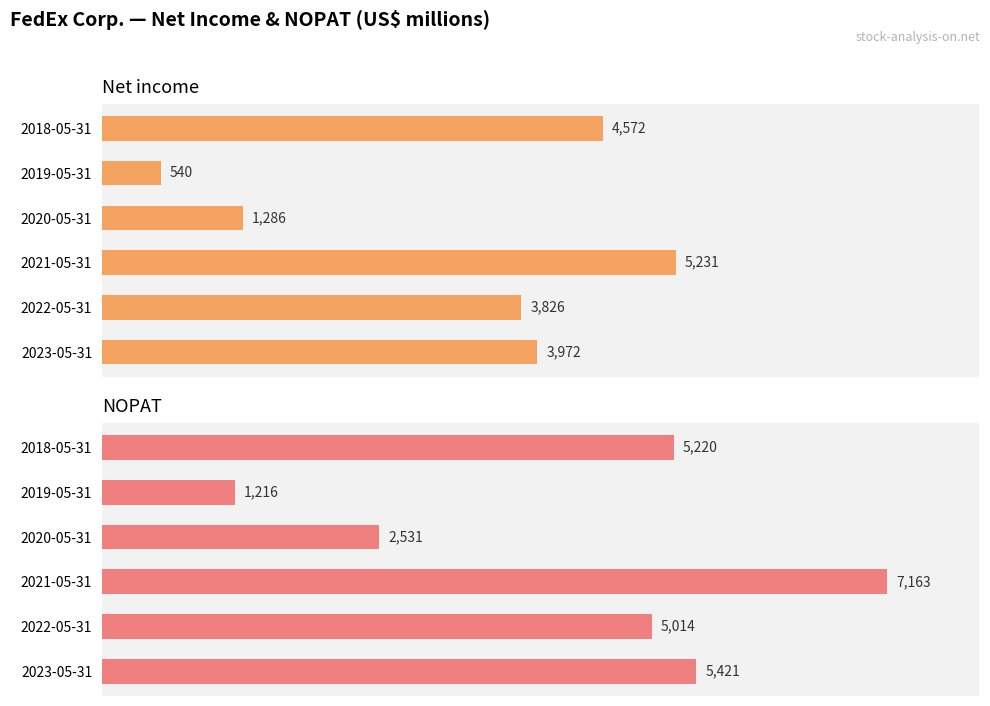

The value of Net income at 2021-05-31 is 8208. True or false?

False